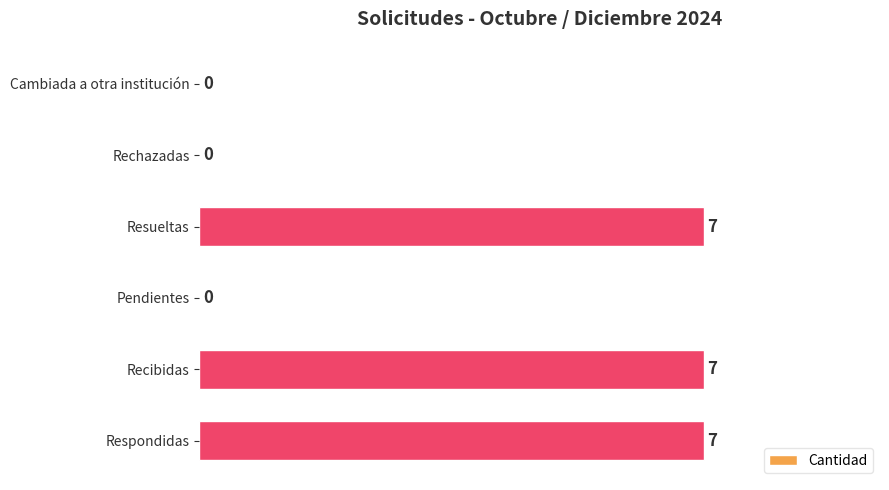

The chart shows a value of 2 at Recibidas. True or false?

False